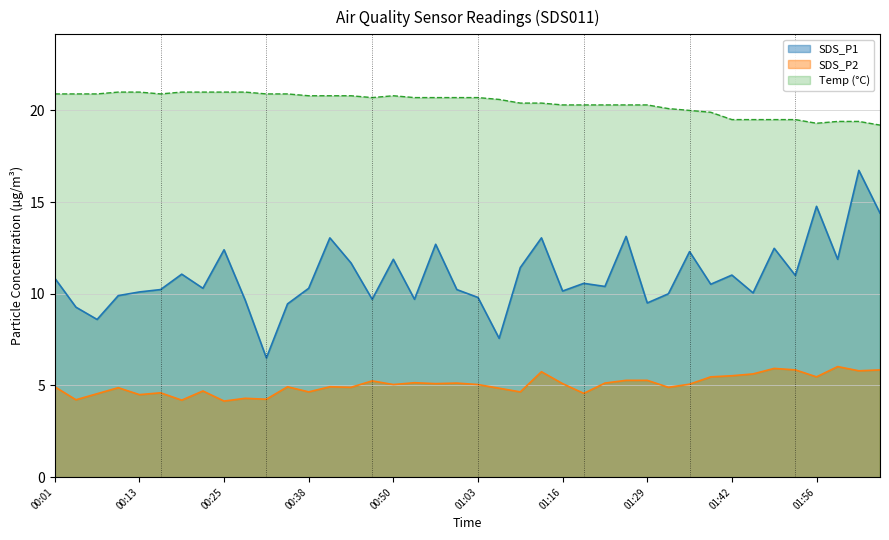

What is the difference between the SDS_P1 values at 00:25 and 02:02?

4.3